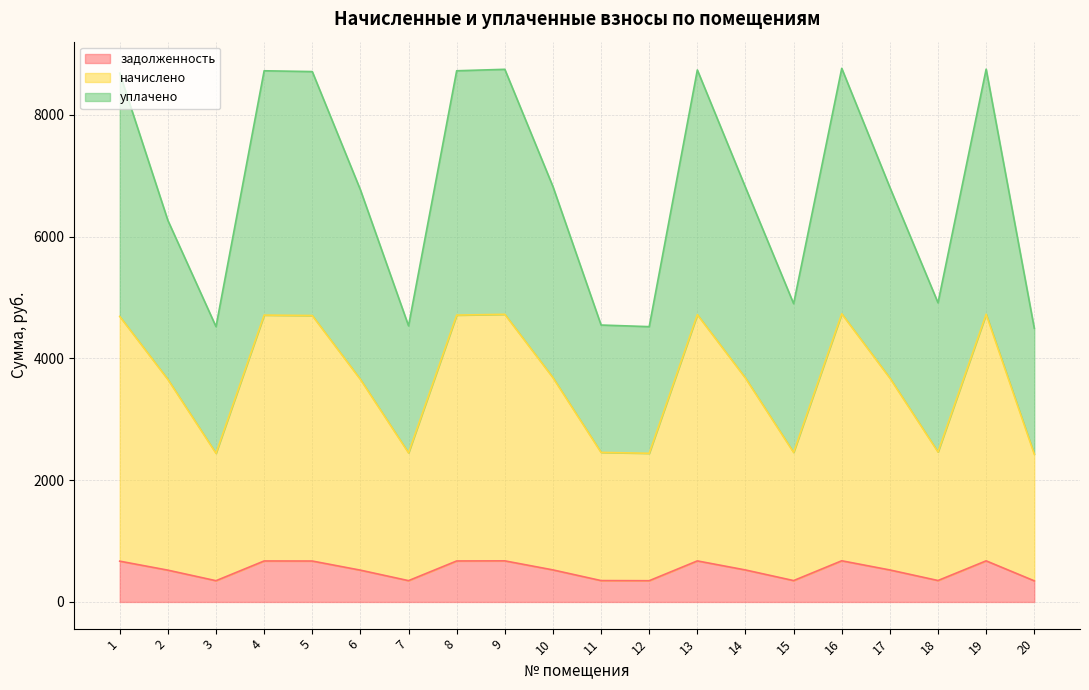

What is the highest value of the задолженность series?

676.1